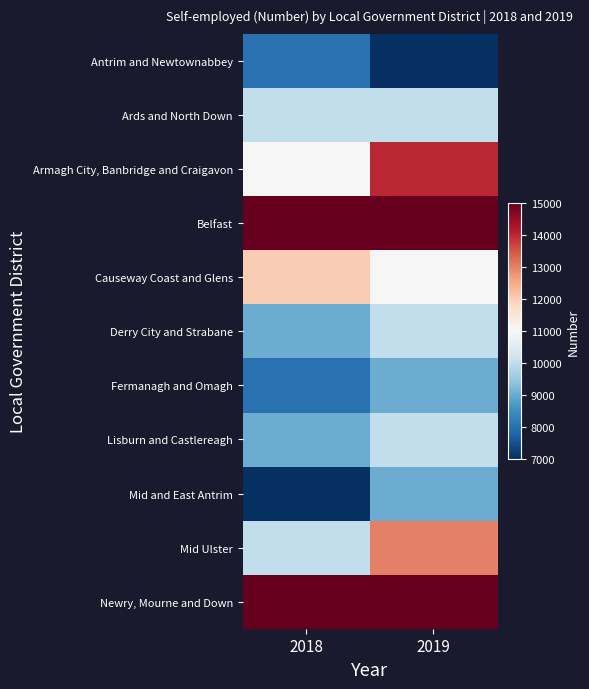

What is the total value across all series at 2018?

114000